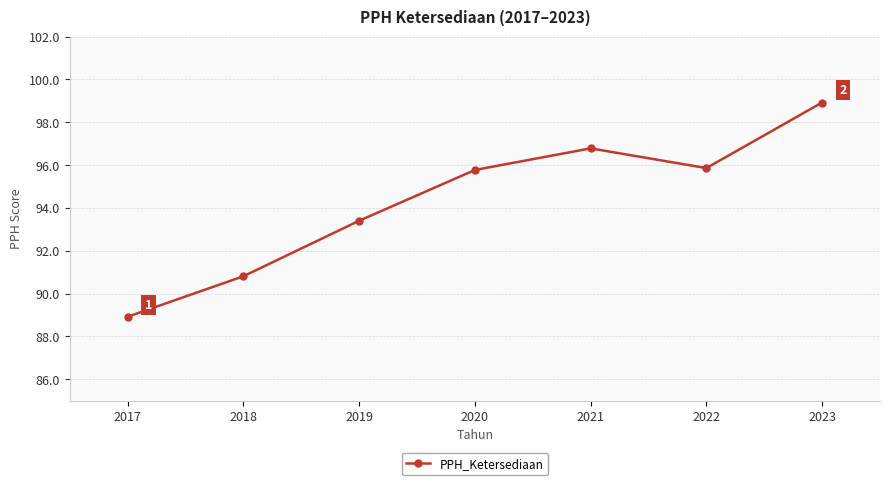

What is the difference between the second highest and second lowest values?

6.0